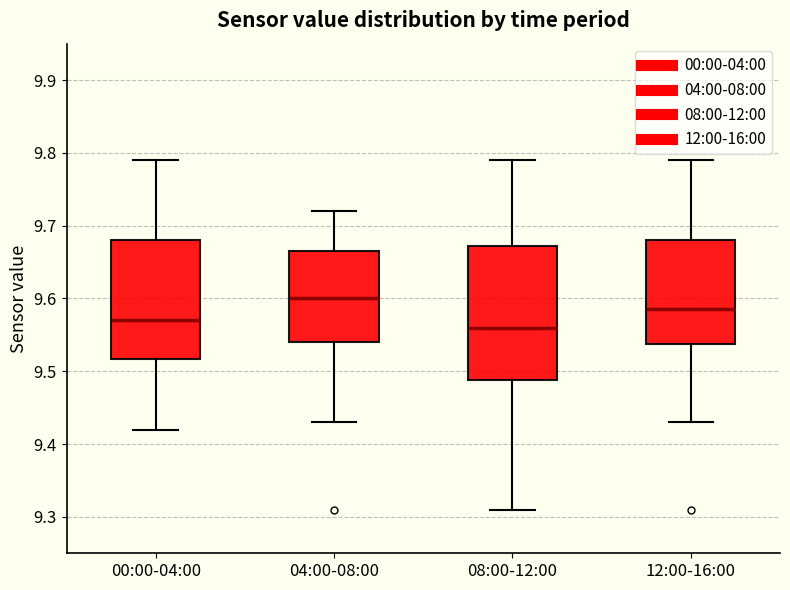

Reading left to right, transcribe this box plot: for each box, give where its median line is, the range the box spans, and where its two whiskers end, as read against the y-axis. The values are not printed on the chart, so give them approximately, as read against the axis.

00:00-04:00: median 9.57, box 9.52 to 9.68, whiskers 9.42 to 9.79
04:00-08:00: median 9.60, box 9.54 to 9.67, whiskers 9.43 to 9.72
08:00-12:00: median 9.56, box 9.49 to 9.67, whiskers 9.31 to 9.79
12:00-16:00: median 9.59, box 9.54 to 9.68, whiskers 9.43 to 9.79